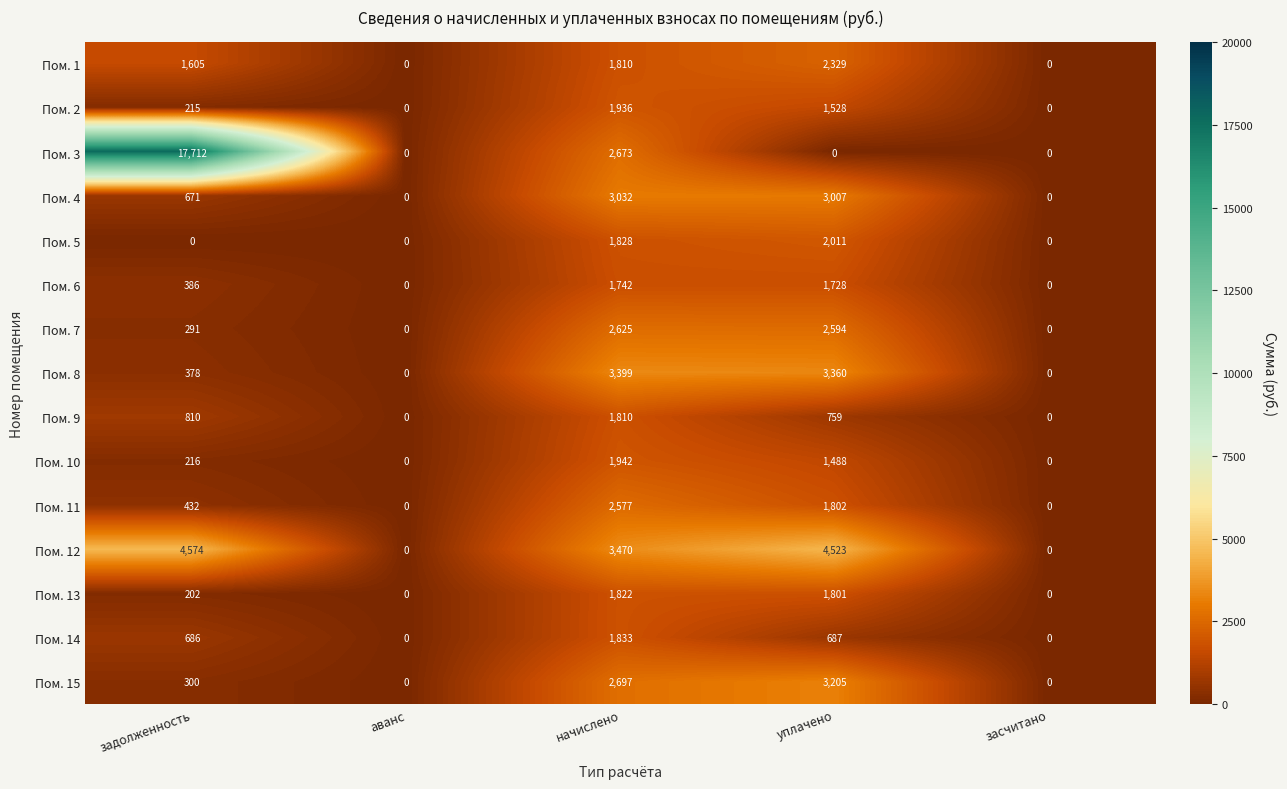

Rank the series by their maximum value, from highest to lowest.

Пом. 3, Пом. 12, Пом. 8, Пом. 15, Пом. 4, Пом. 7, Пом. 11, Пом. 1, Пом. 5, Пом. 10, Пом. 2, Пом. 14, Пом. 13, Пом. 9, Пом. 6